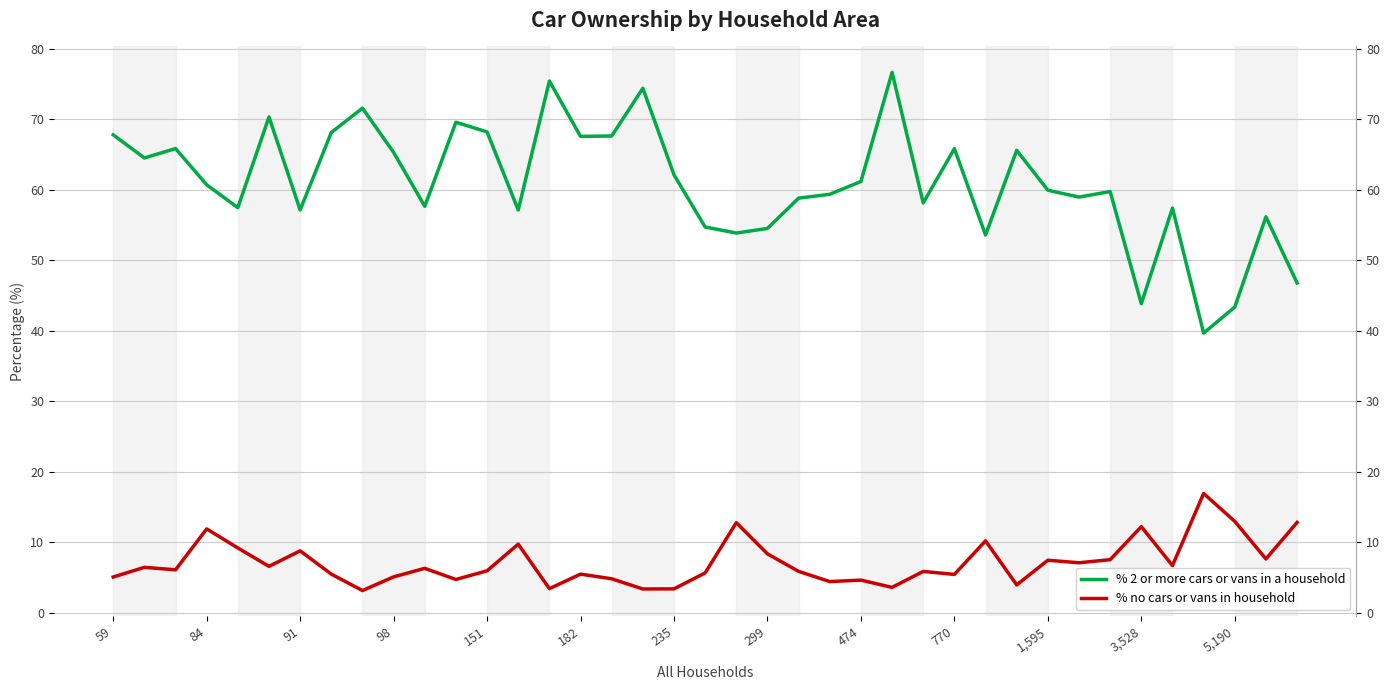

True or false: % 2 or more cars or vans in a household and % no cars or vans in household cross at least once.

False